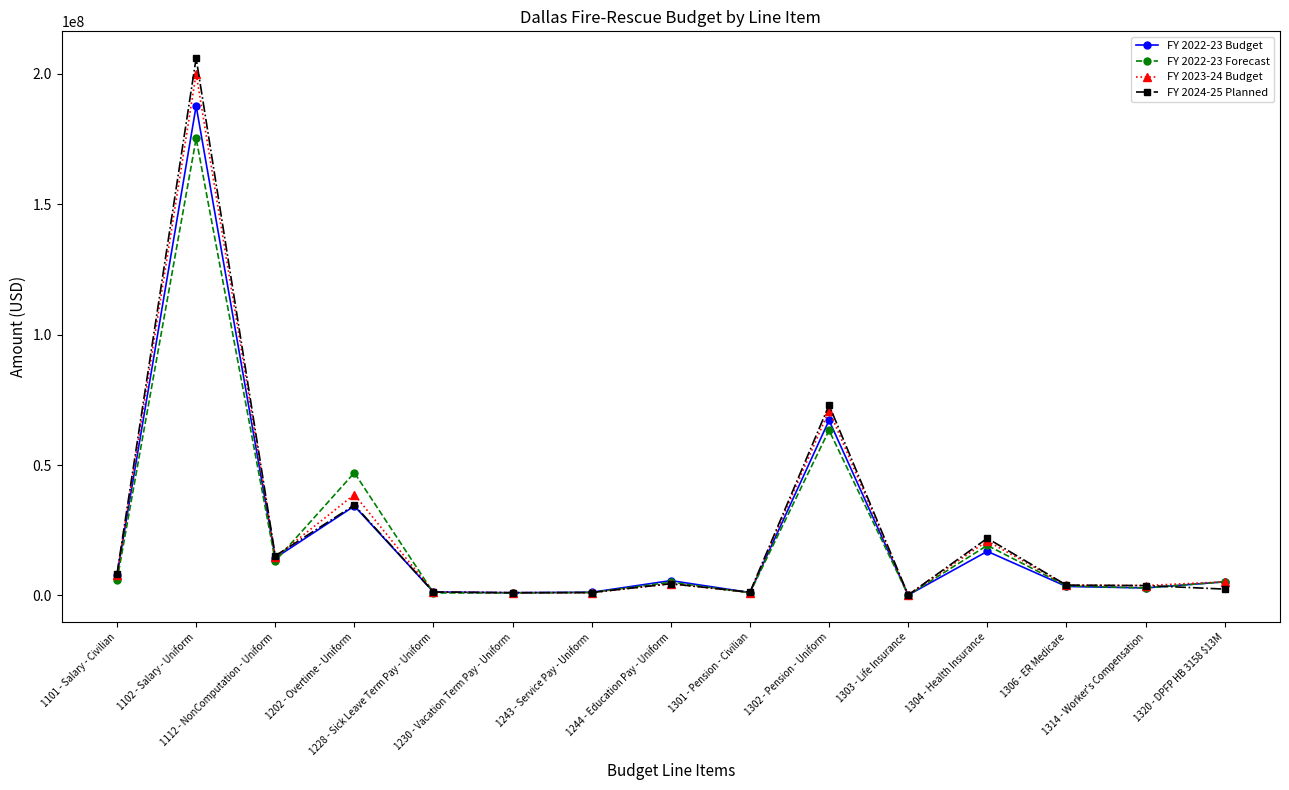

True or false: FY 2024-25 Planned has more than 0 points higher than both neighbors.

True